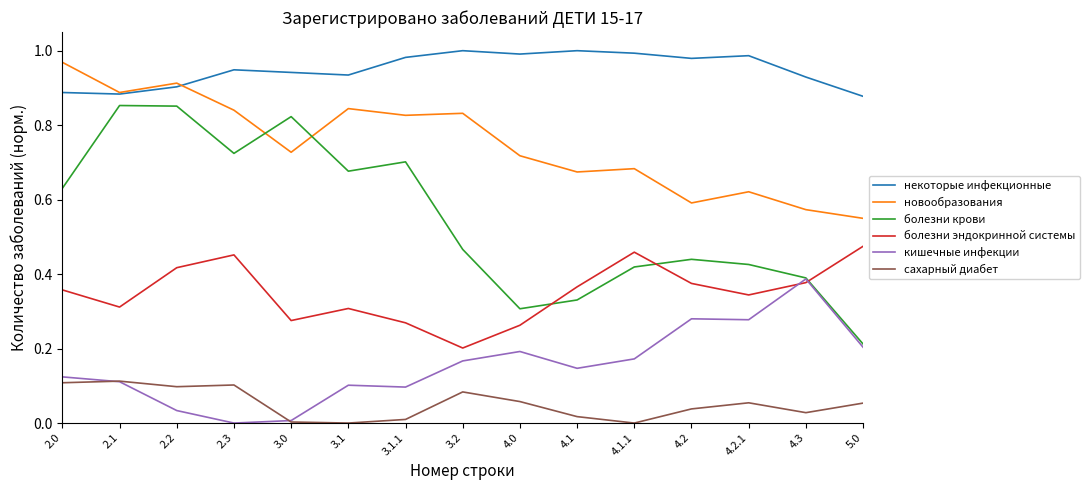

List the series in order of their peak value, highest first.

некоторые инфекционные, новообразования, болезни крови, болезни эндокринной системы, кишечные инфекции, сахарный диабет